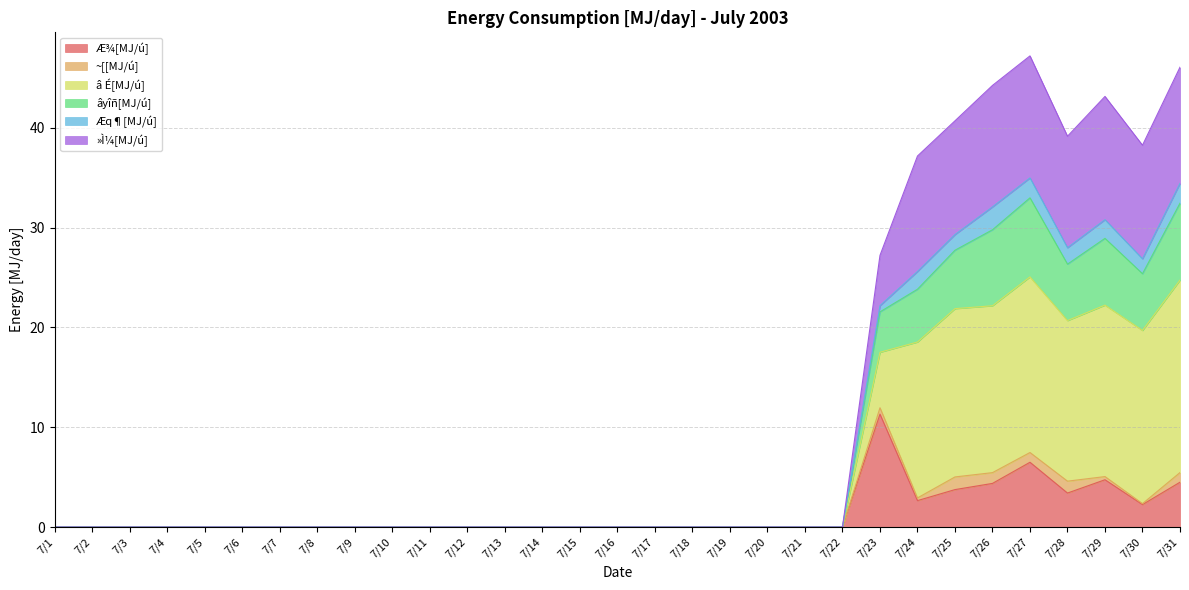

List the labels in order of âyîñ[MJ/ú] value, smallest first.

7/1, 7/2, 7/3, 7/4, 7/5, 7/6, 7/7, 7/8, 7/9, 7/10, 7/11, 7/12, 7/13, 7/14, 7/15, 7/16, 7/17, 7/18, 7/19, 7/20, 7/21, 7/22, 7/23, 7/24, 7/30, 7/28, 7/25, 7/29, 7/26, 7/31, 7/27